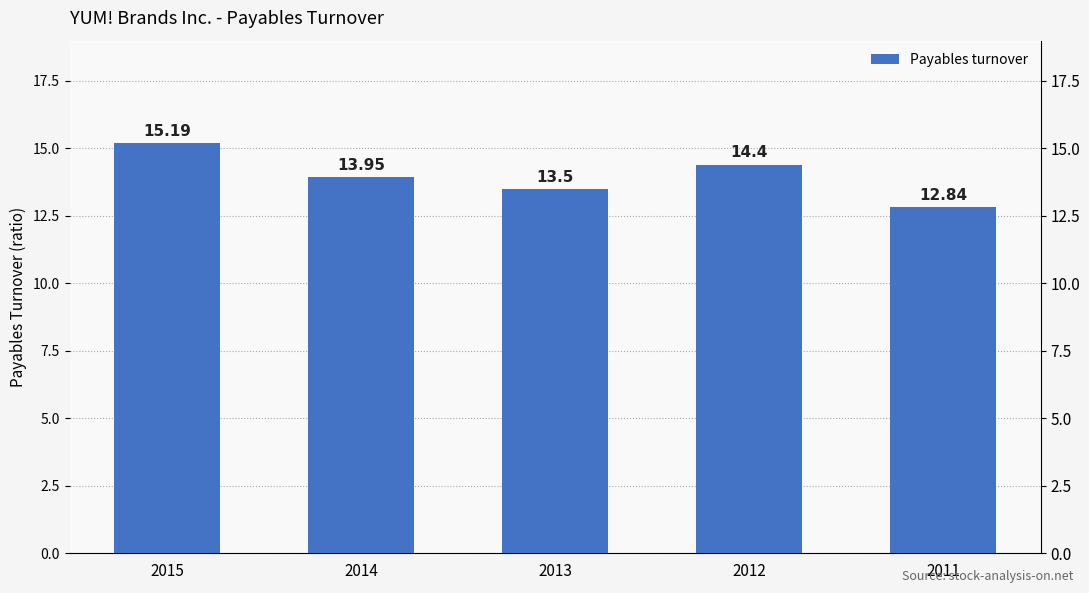

How many data points are above 13?

4